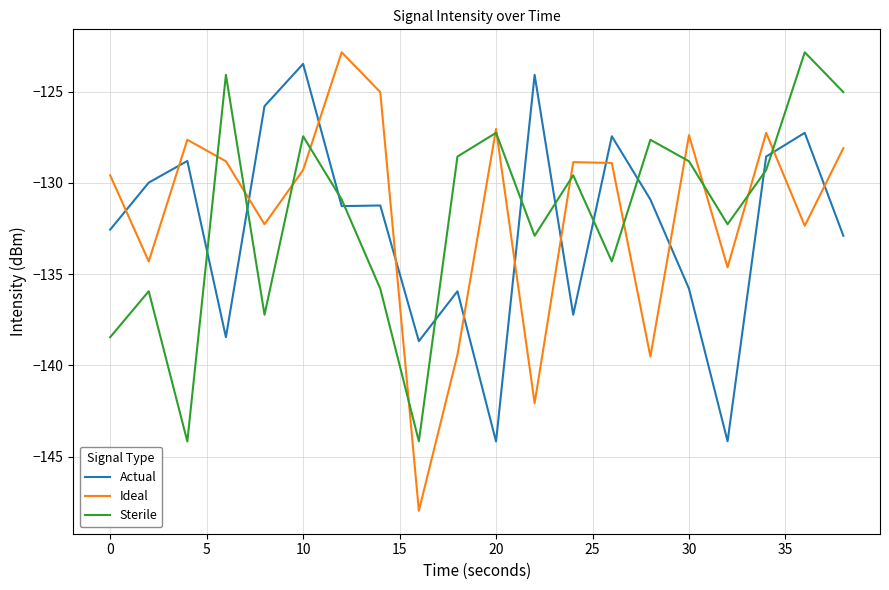

True or false: Actual and Sterile cross at least once.

True